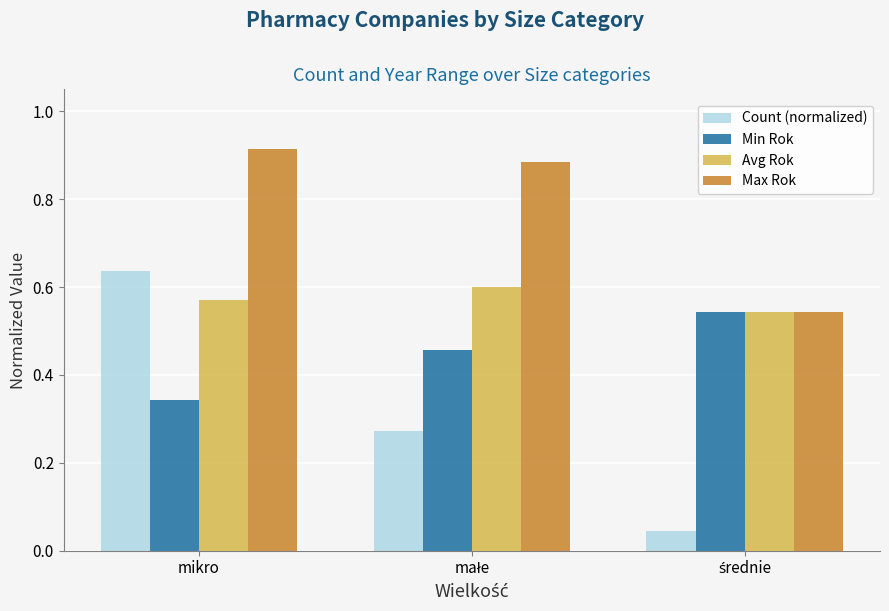

List the series in order of their overall mean, lowest first.

Count (normalized), Min Rok, Avg Rok, Max Rok